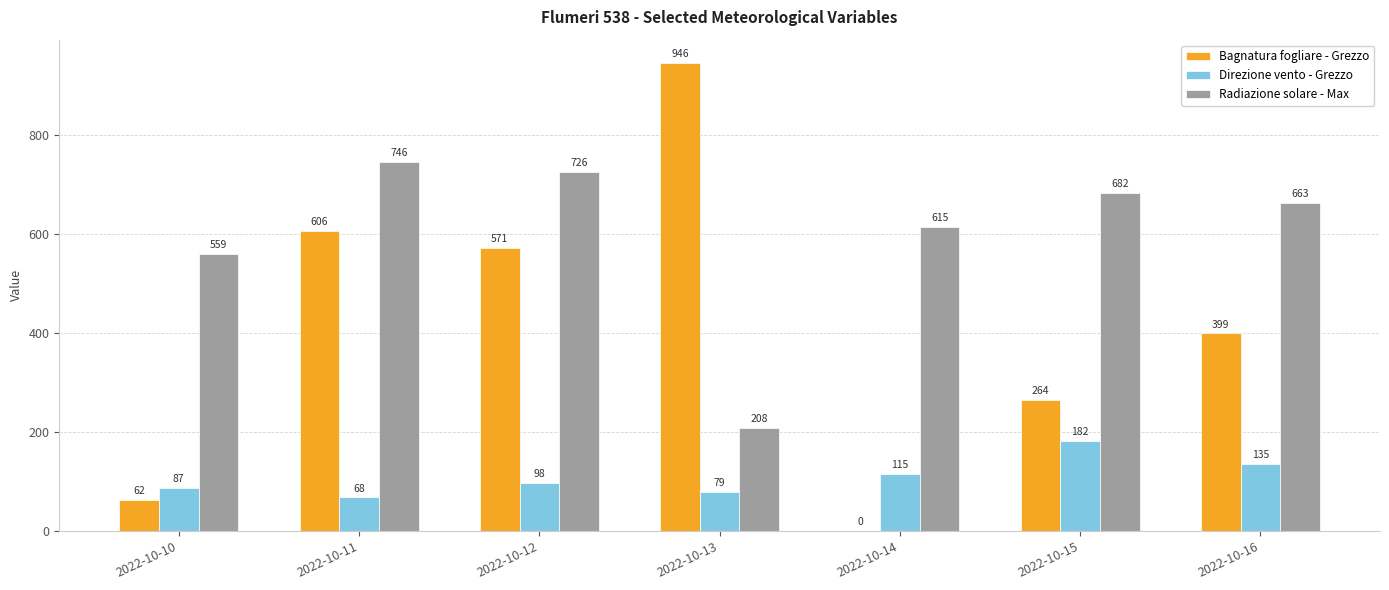

The Radiazione solare - Max series shows 663.2 at 2022-10-16. True or false?

True